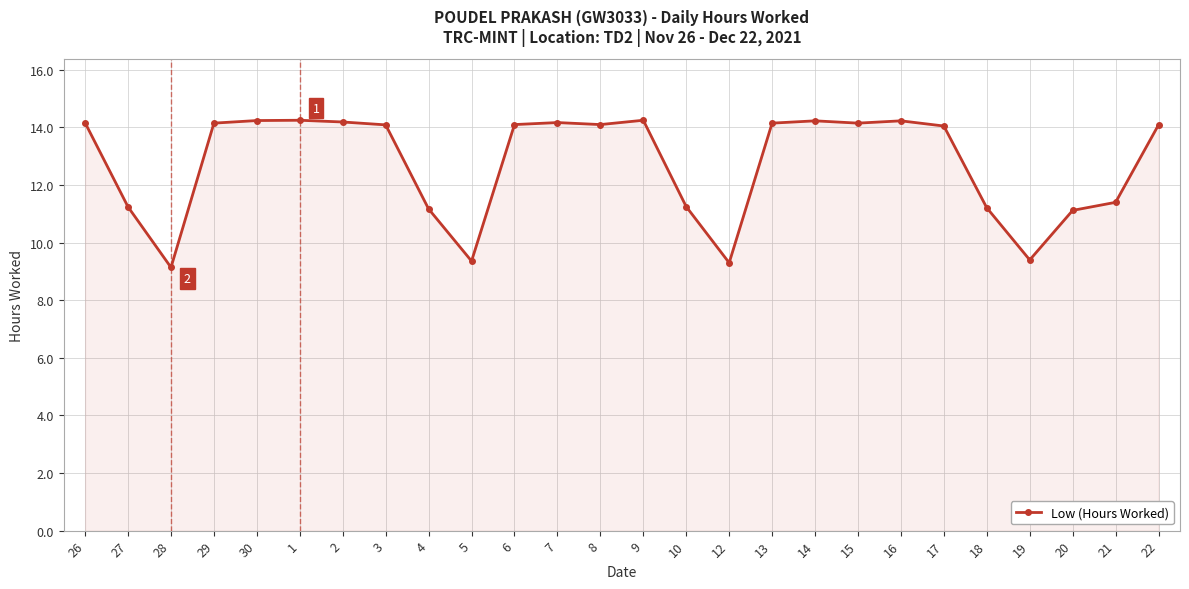

What position from the right is 17?

6